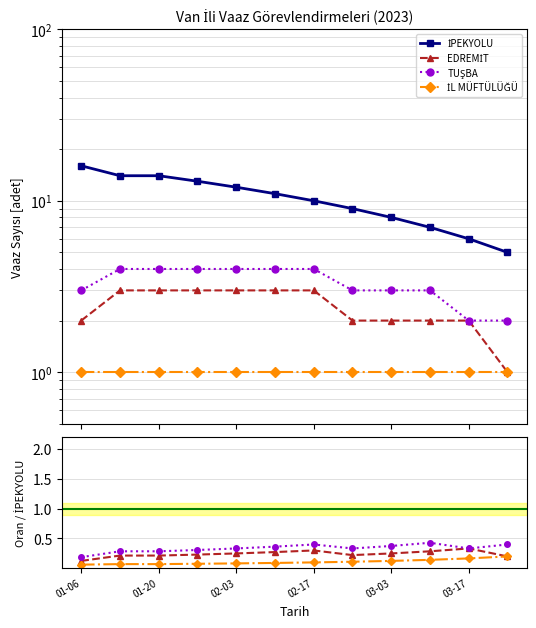

Which series has the largest total across all categories?

İPEKYOLU